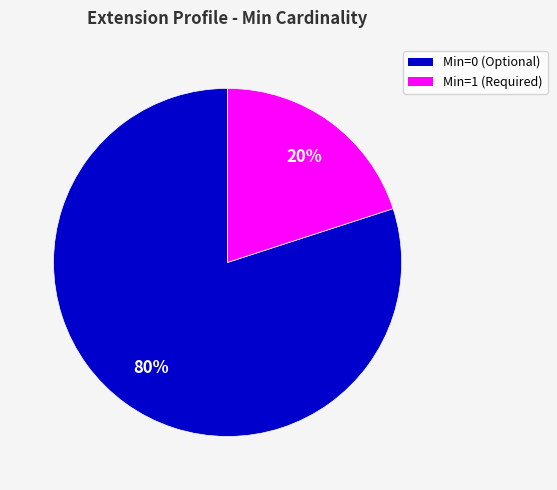

To the nearest percent, what is the average slice percentage?

50%